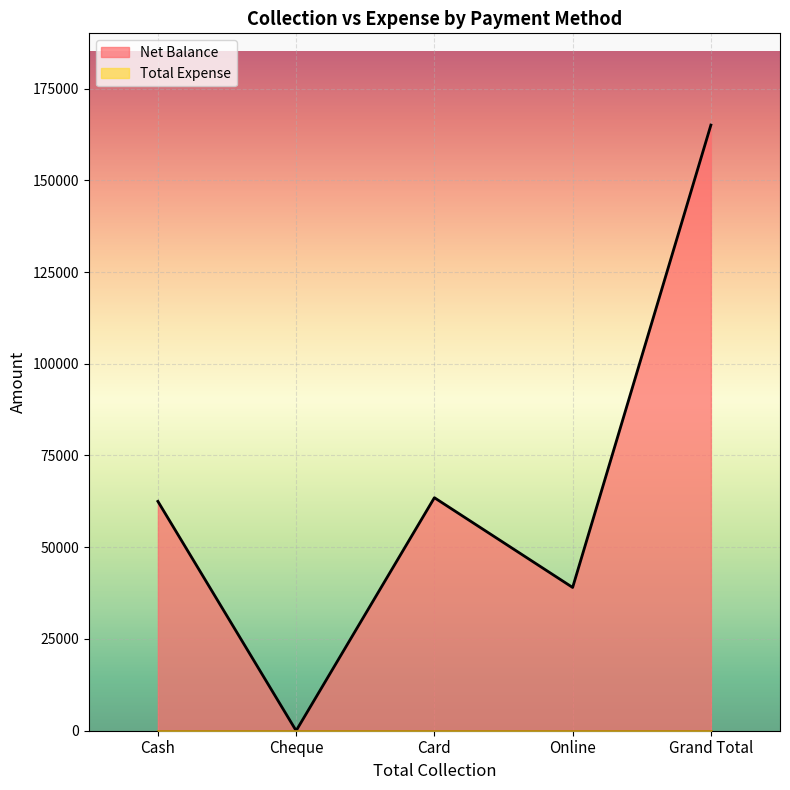

Between Cash and Card, which is larger?

Card